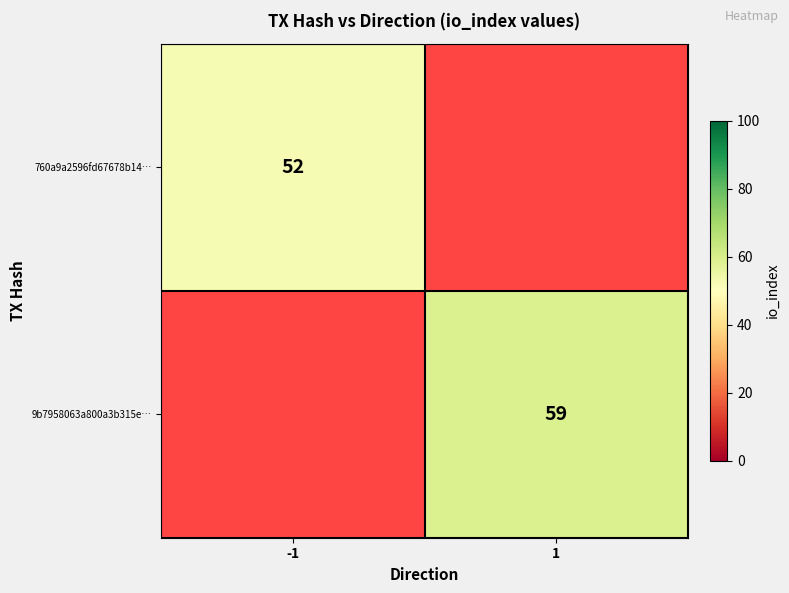

Is it true that 760a9a2596fd67678b14… equals 92 at -1?

False